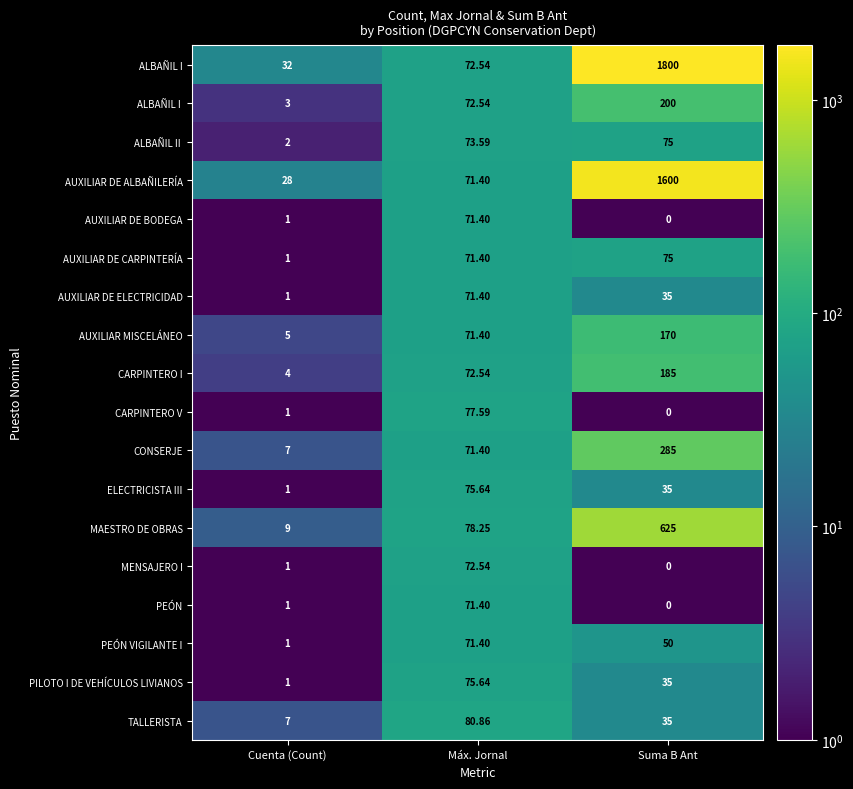

At which label does AUXILIAR MISCELÁNEO first exceed 71?

Máx. Jornal